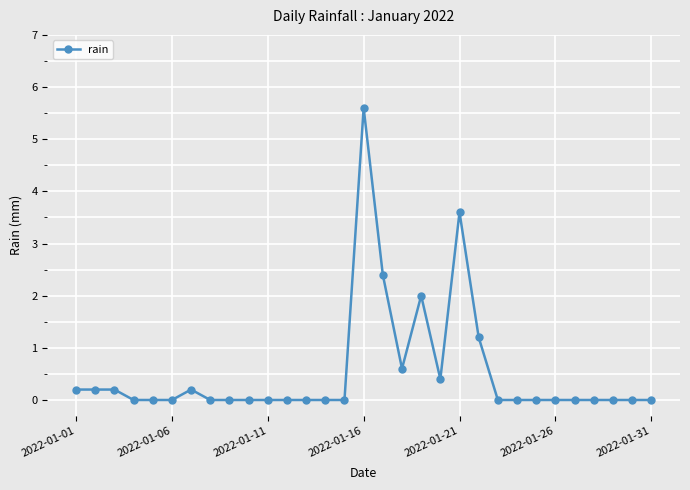

How many lines are shown in the chart?

1